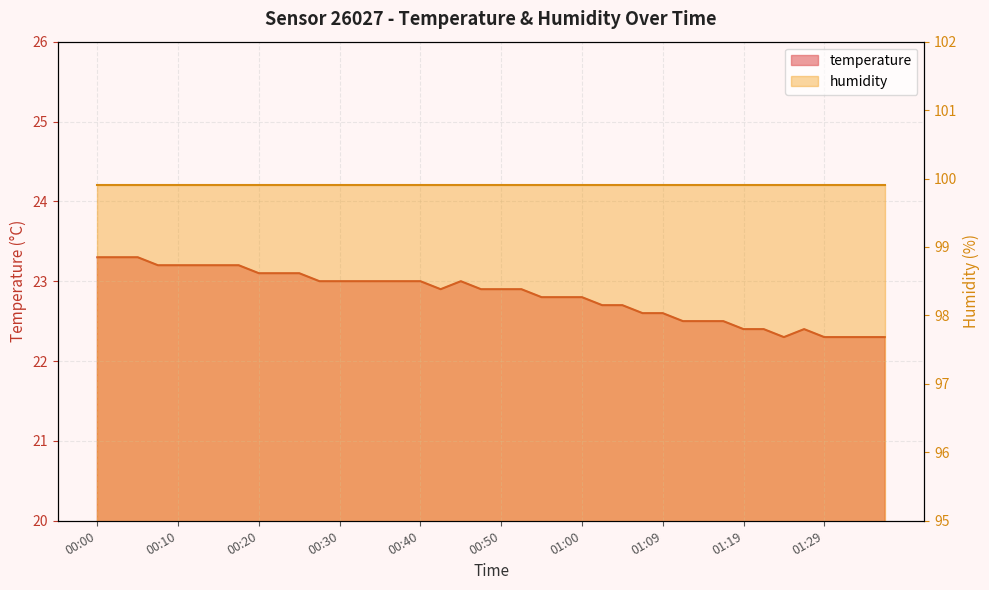

The value at 01:04 is 5.5. True or false?

False